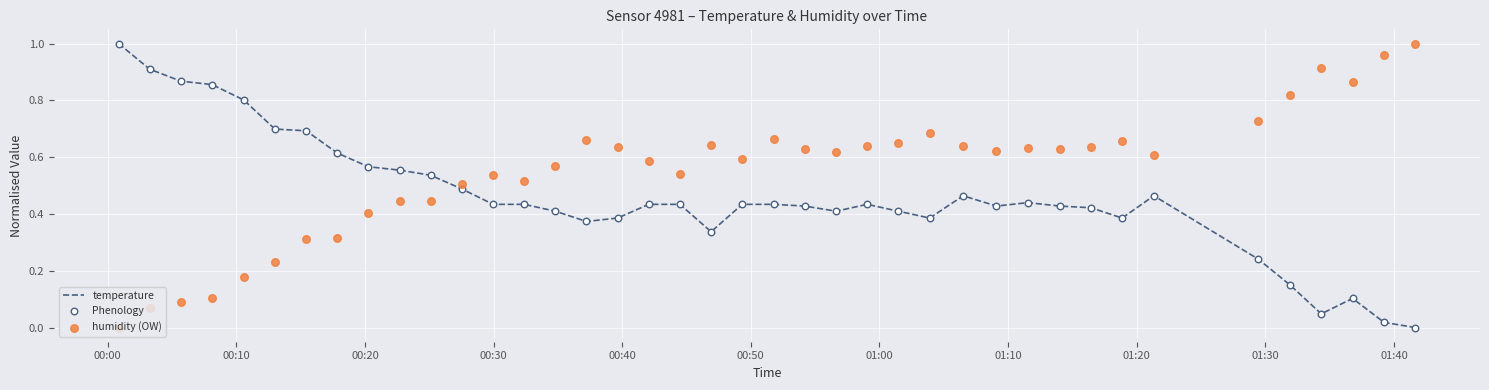

Which series has the largest Y range (max minus min)?

temperature